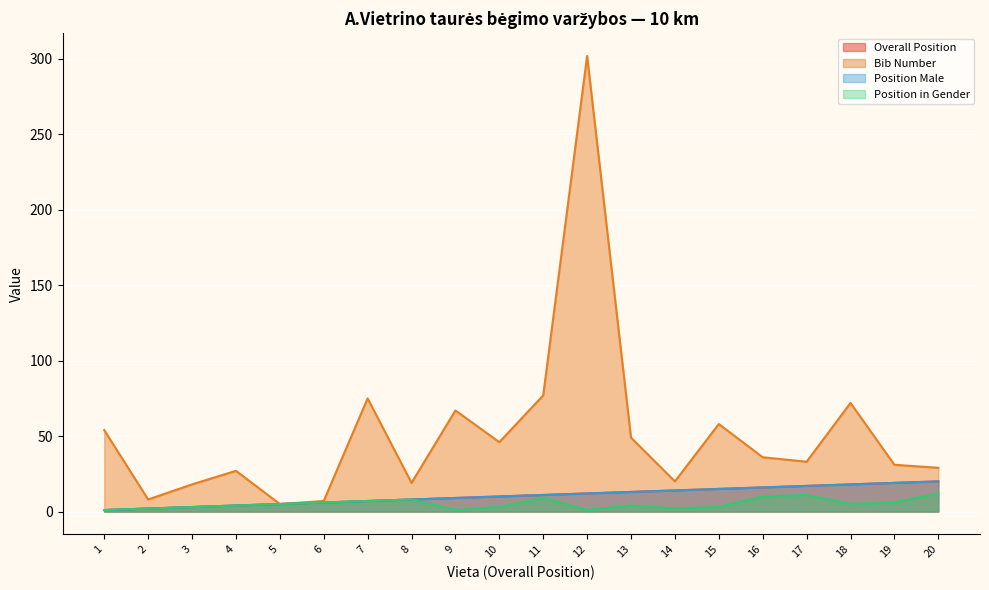

At how many categories does at least one series exceed 284?

1